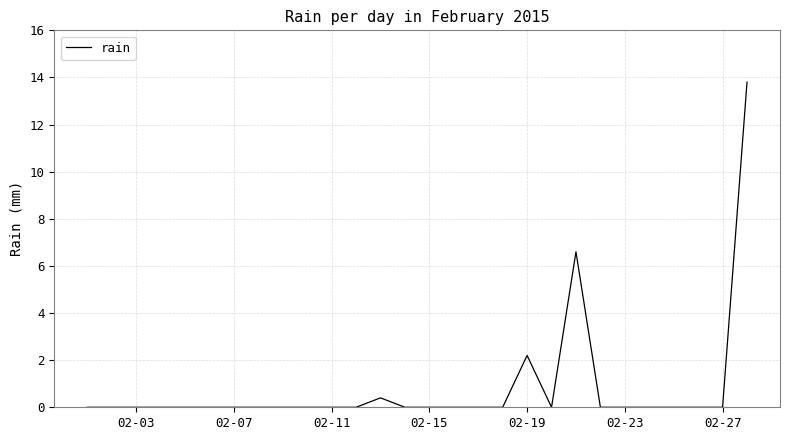

What is the difference between the maximum and minimum values?

13.8